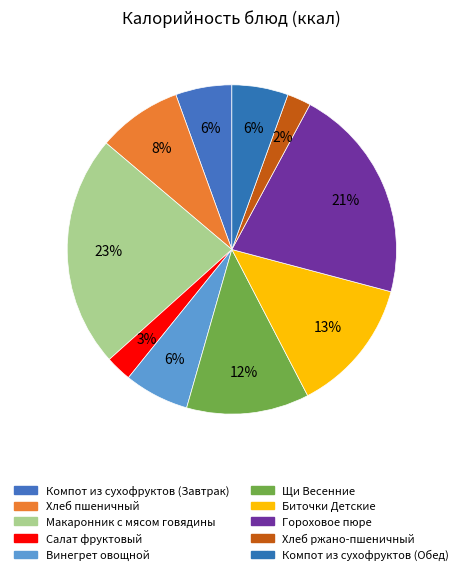

The Хлеб ржано-пшеничный slice represents 2% of the pie. True or false?

True